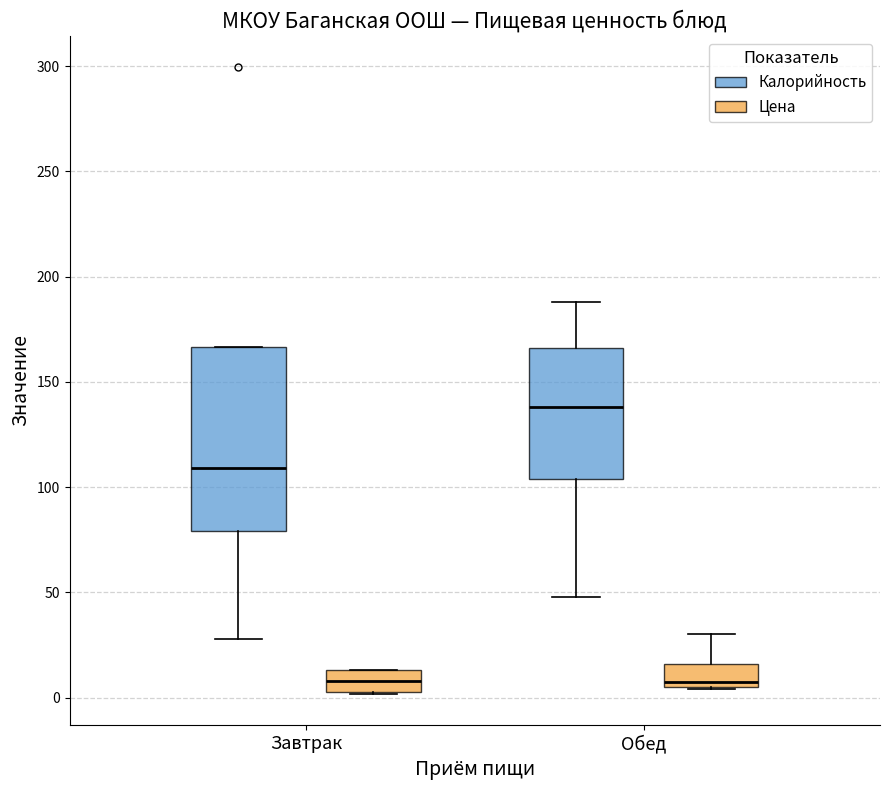

Which box's median line is the highest?

Обед (Калорийность)